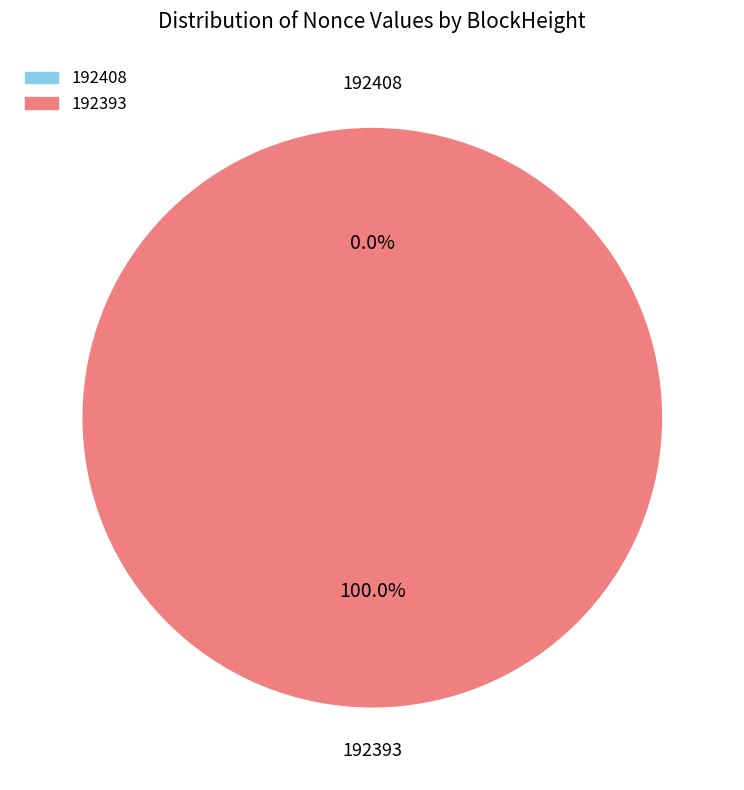

Is the sum of 192393 and 192408 greater than half?

Yes